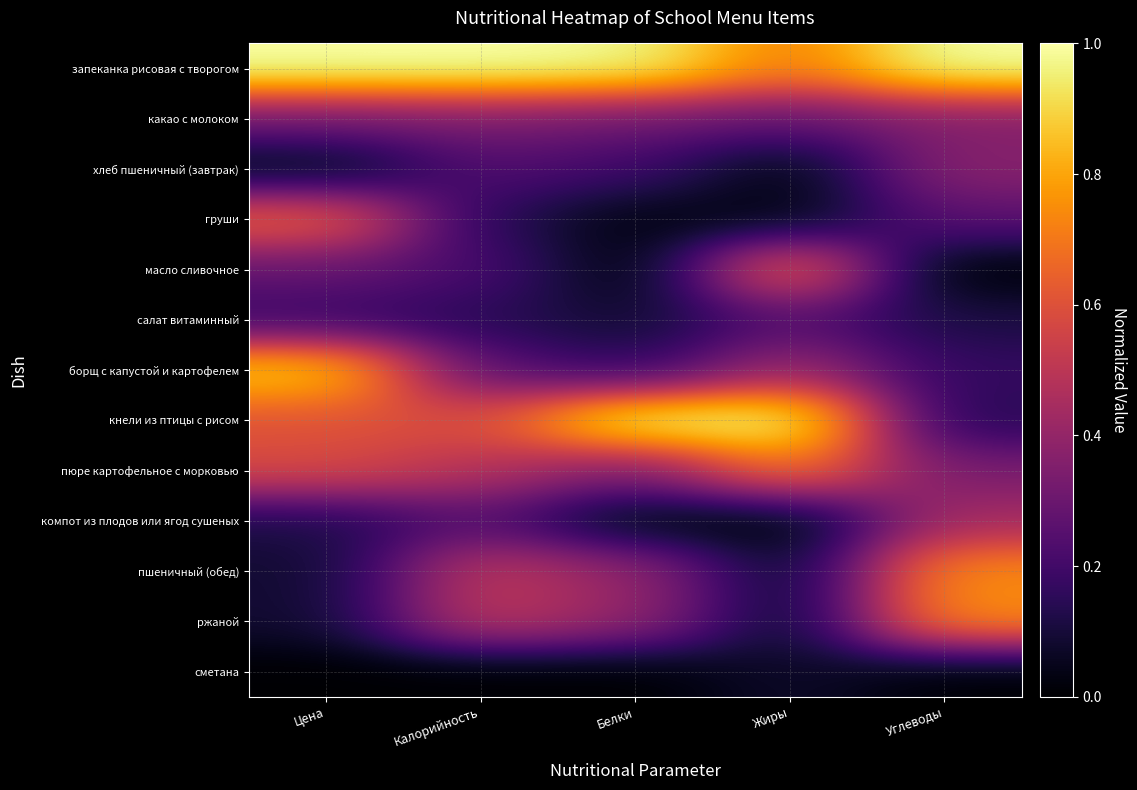

At Белки, list the series in order from largest to smallest.

кнели из птицы с рисом, запеканка рисовая с творогом, пшеничный (обед), ржаной, пюре картофельное с морковью, какао с молоком, хлеб пшеничный (завтрак), борщ с капустой и картофелем, салат витаминный, груши, компот из плодов или ягод сушеных, масло сливочное, сметана